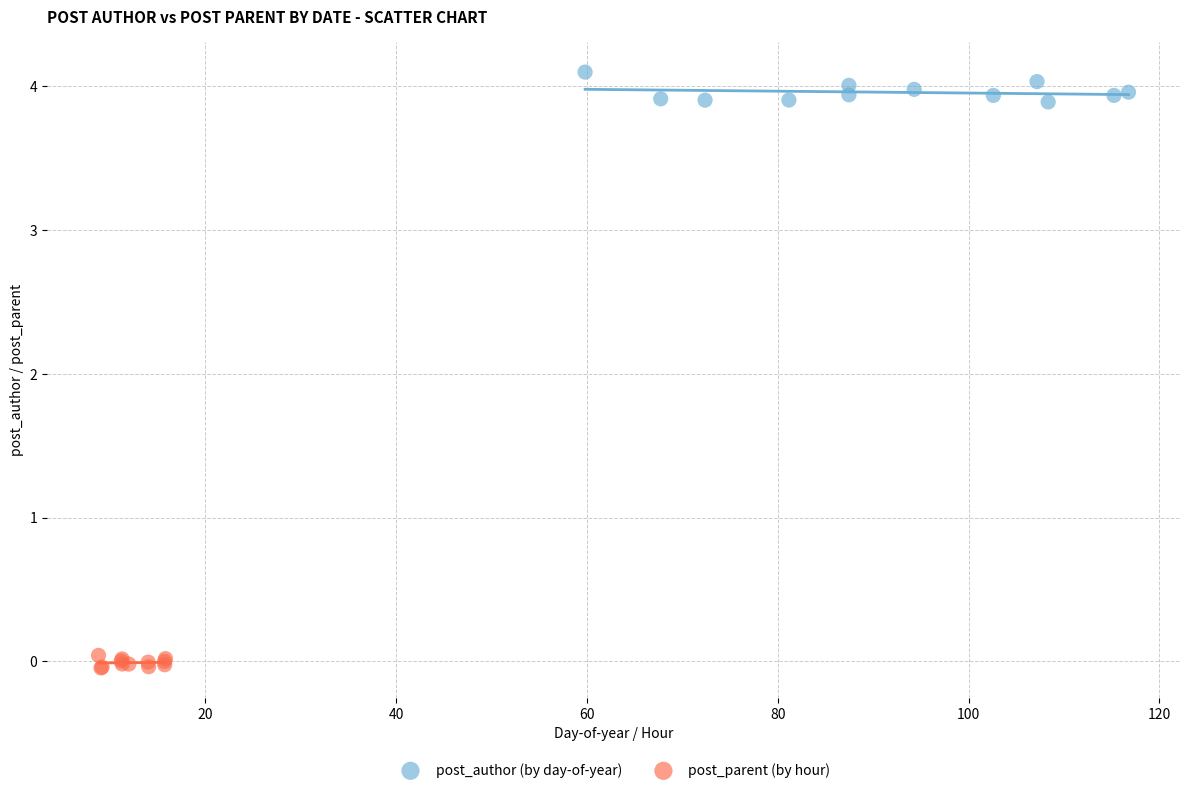

Which series reaches the maximum Y coordinate?

post_author (by day-of-year)